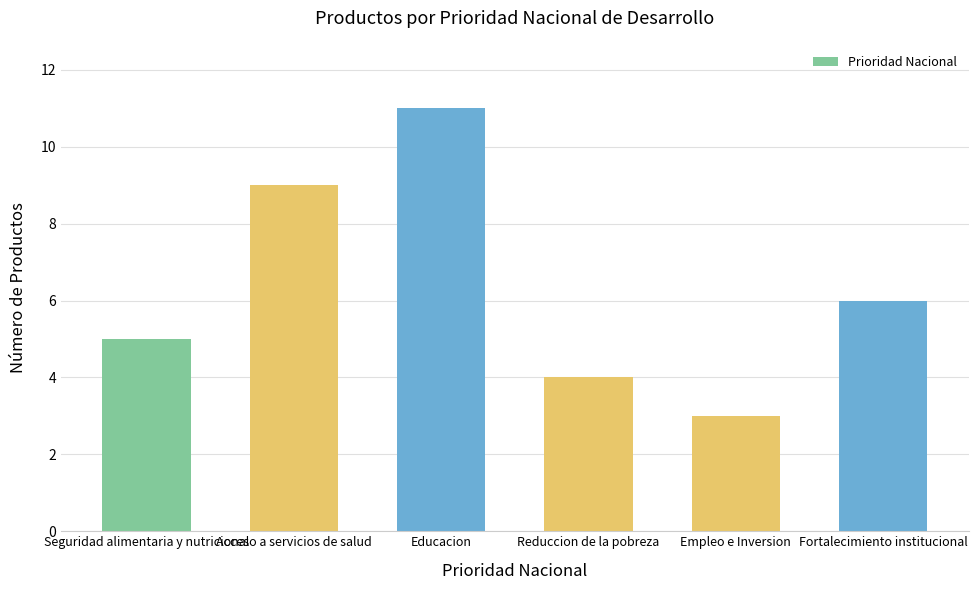

Does the chart contain stacked bars?

No